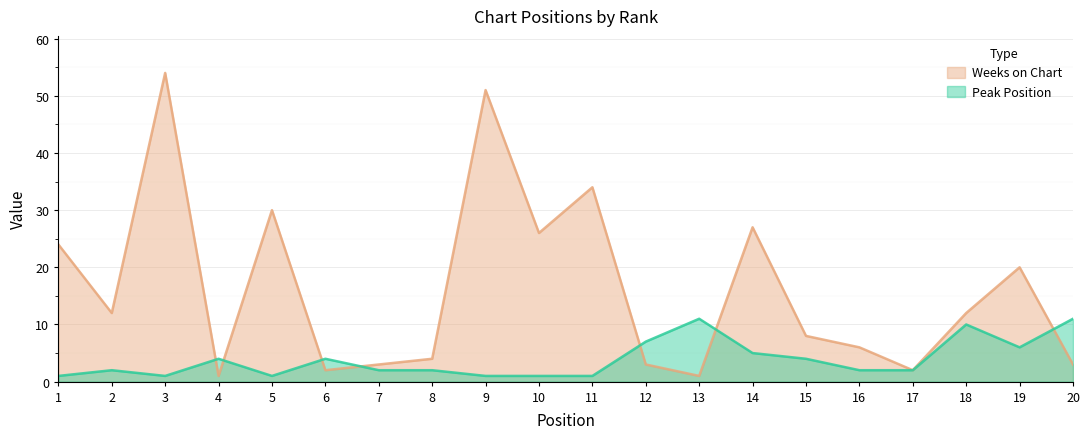

What is the sum of the Peak Position values at 9 and 6?

5